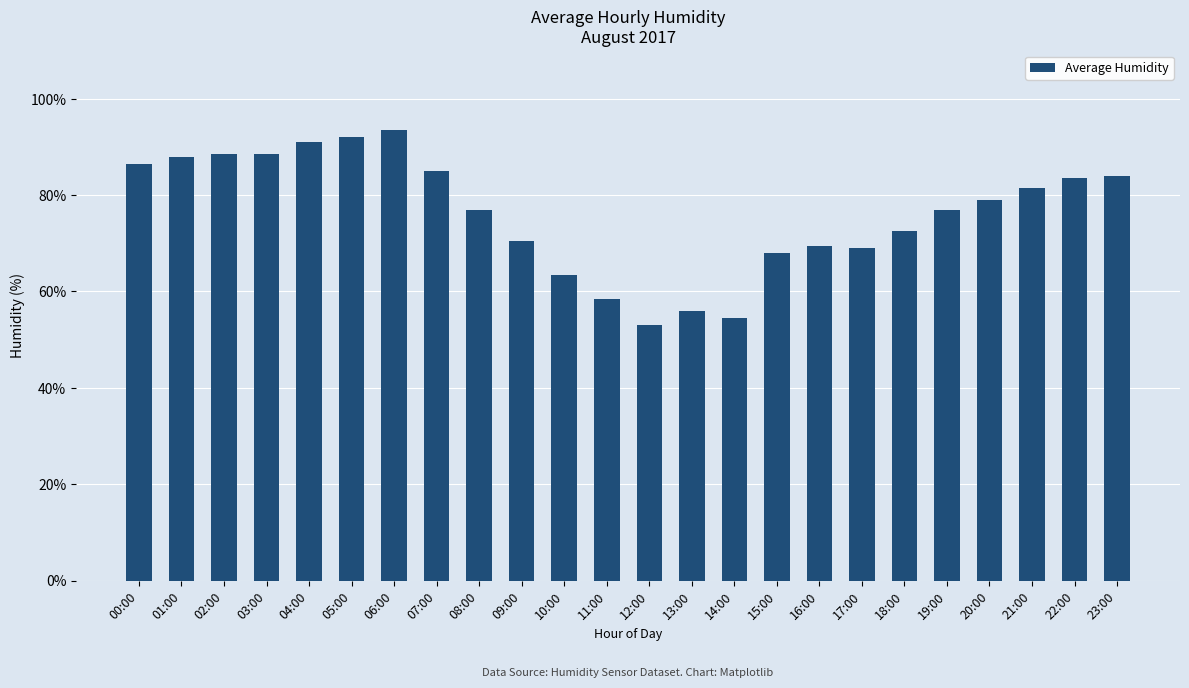

What is the label of the 12th bar from the left?

11:00